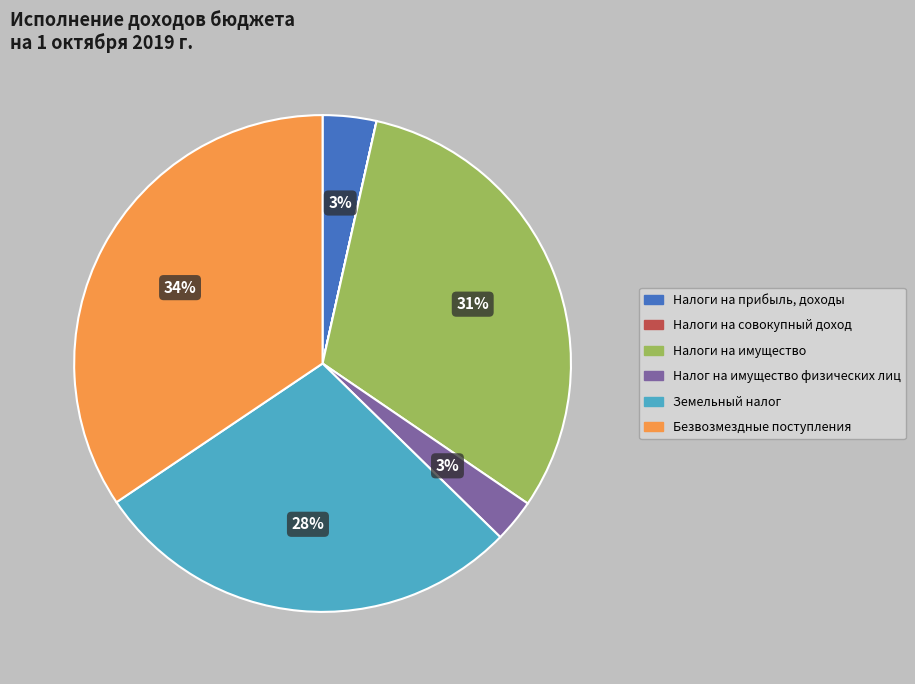

Which has a higher value, Налоги на имущество or Безвозмездные поступления?

Безвозмездные поступления